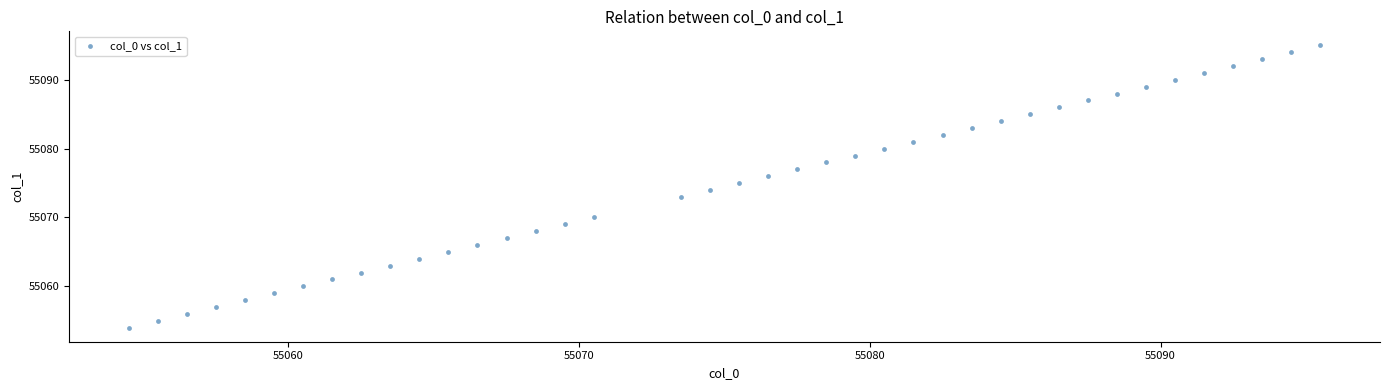

What is the range of Y values (max minus min)?

41